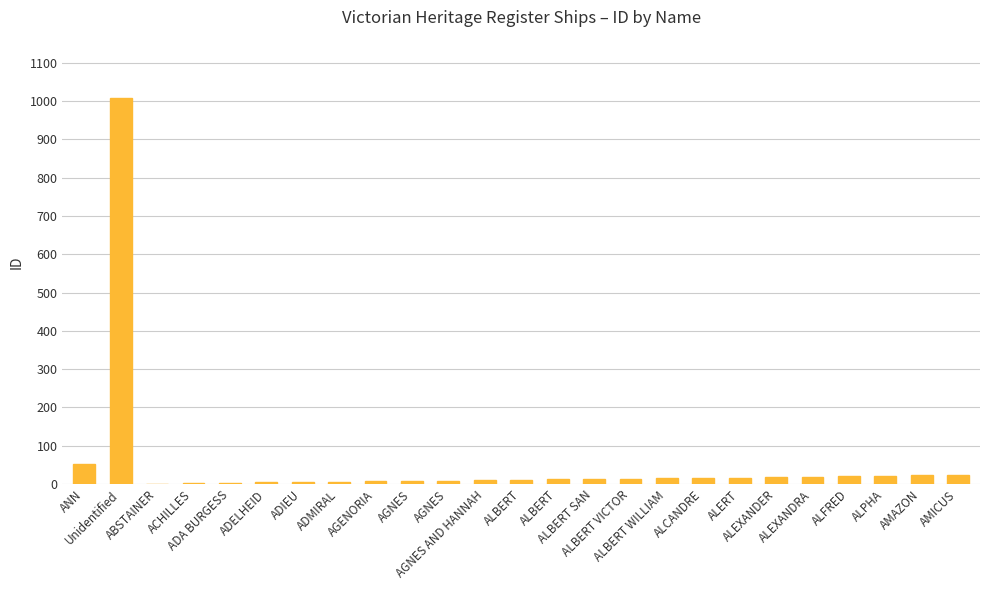

Are the bars horizontal?

No